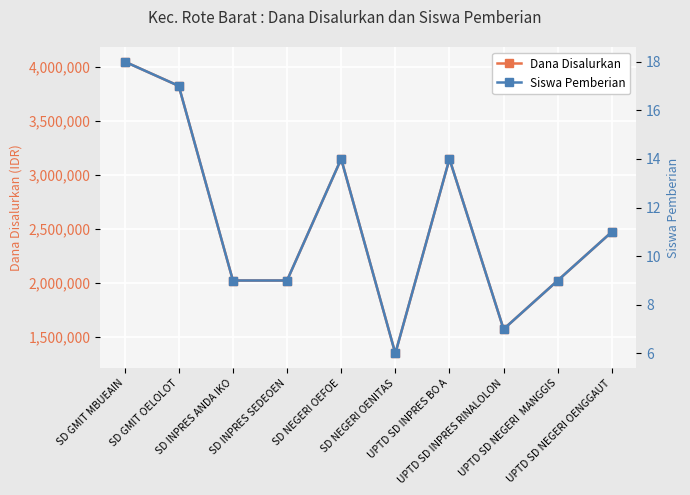

What is the approximate value of Dana Disalurkan at SD NEGERI OENITAS?

1350000